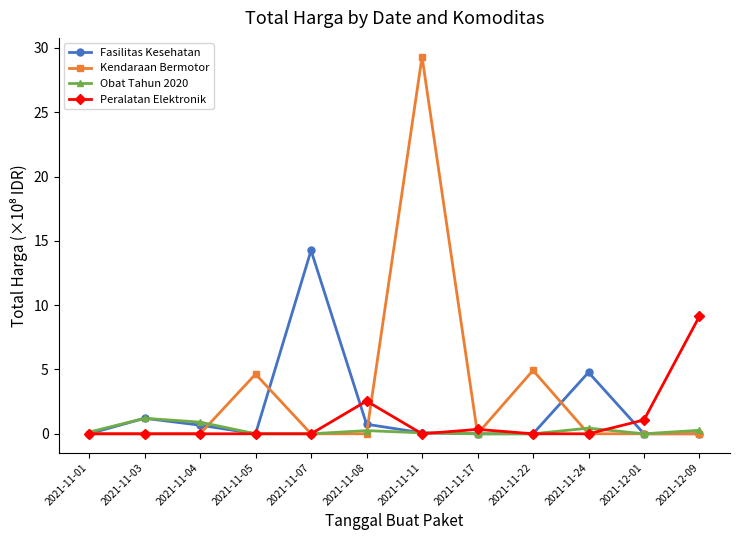

Which series has the largest range (max minus min)?

Kendaraan Bermotor